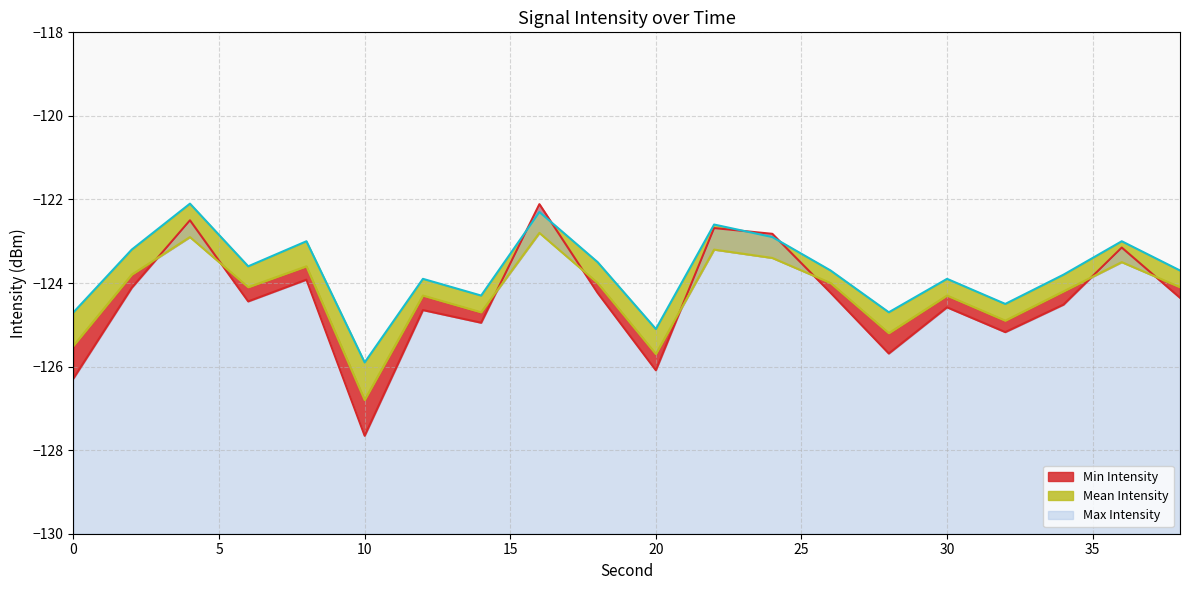

At 0, list the series in order from largest to smallest.

Max Intensity, Mean Intensity, Min Intensity